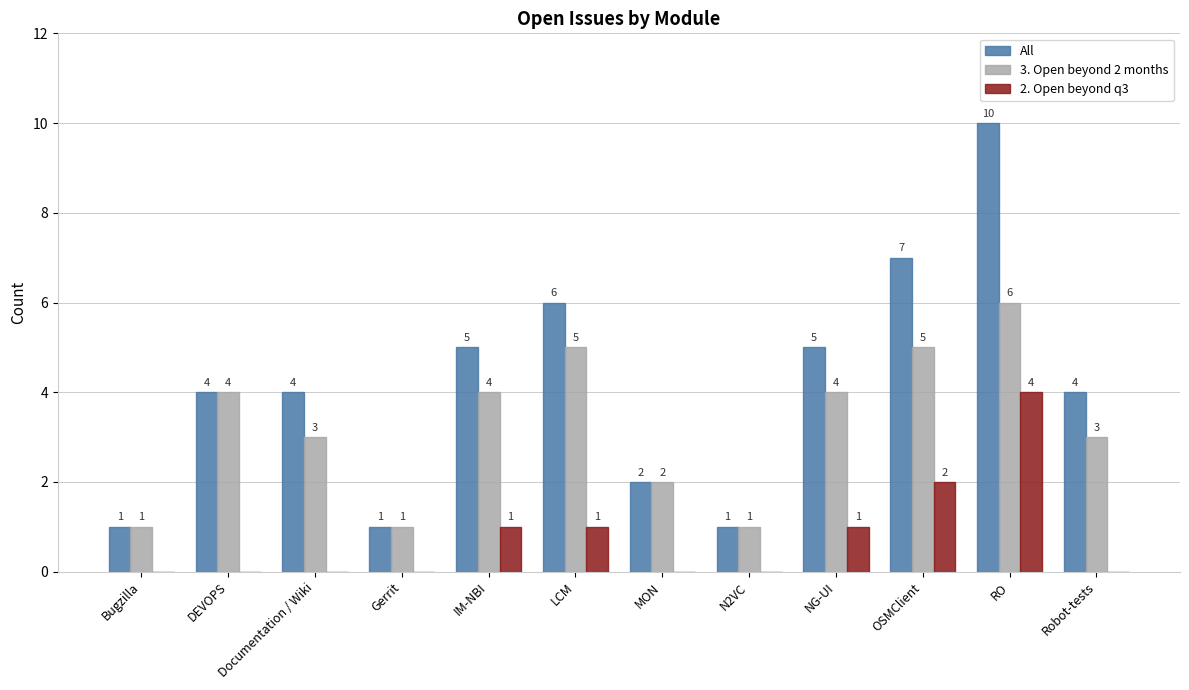

What is the total value across all series at Robot-tests?

7